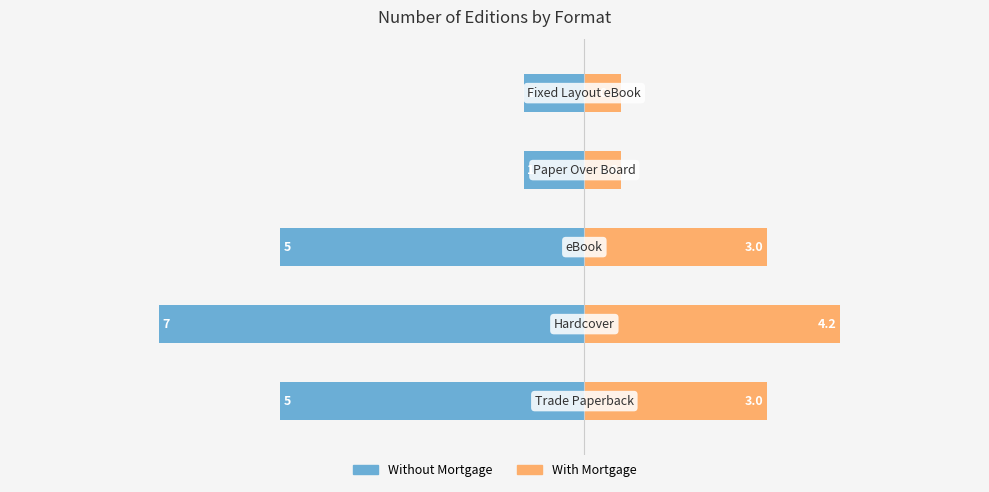

Reading right to left, what are all the values shown in this chart?

Without Mortgage: 4=-1.0	3=-1.0	2=-5.0	1=-7.0	0=-5.0
With Mortgage: 4=0.6	3=0.6	2=3.0	1=4.2	0=3.0